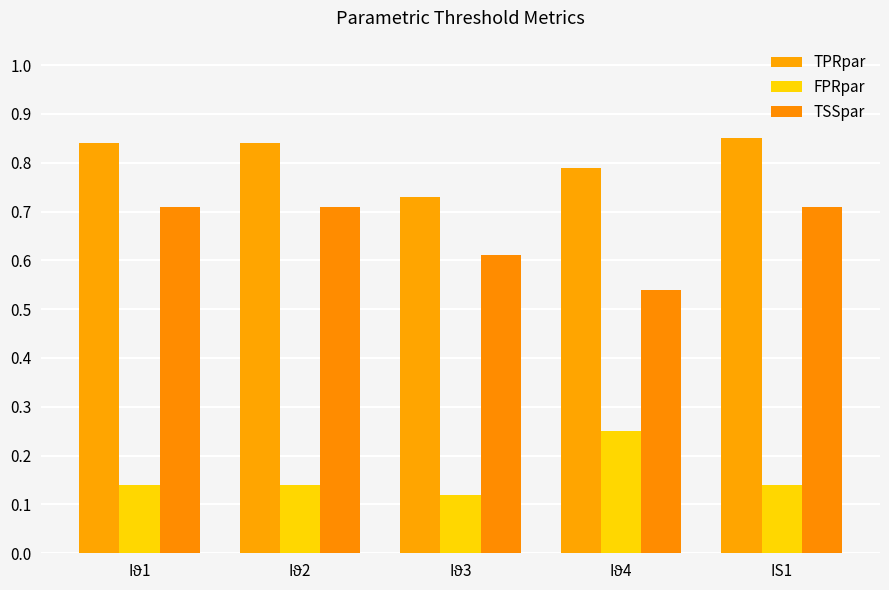

The FPRpar series shows 0.2 at Iϑ4. True or false?

True